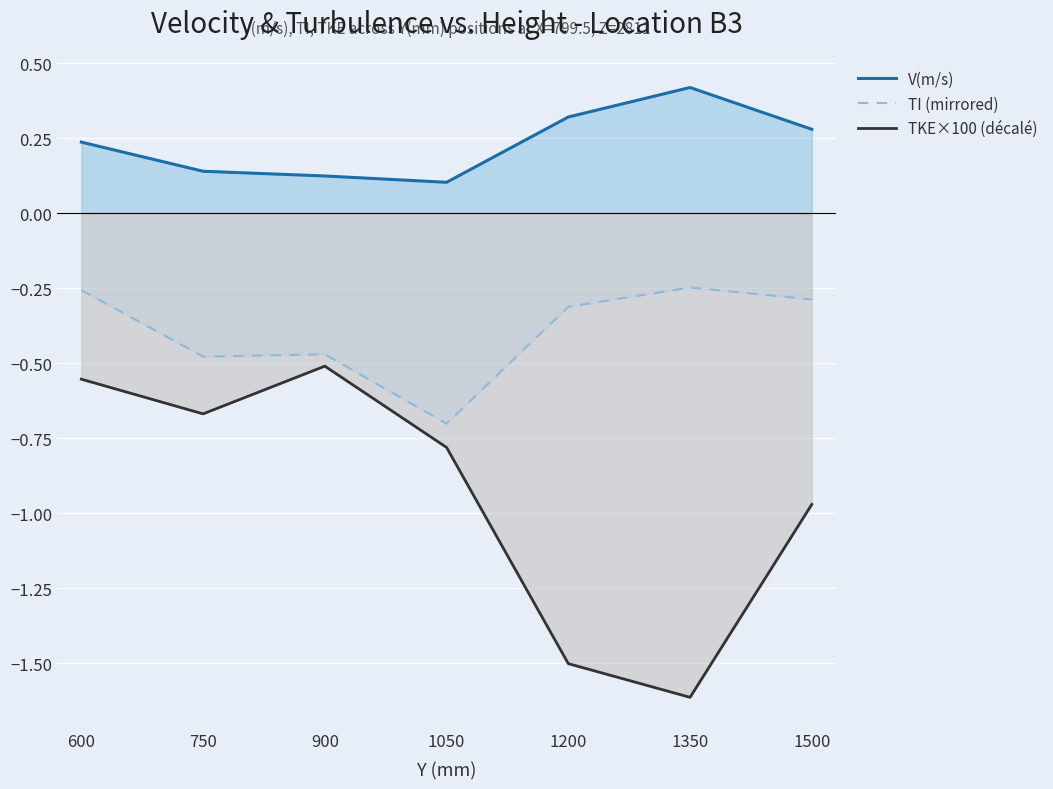

Rank the series at 1500 from highest to lowest value.

V(m/s), TI (mirrored), TKE×100 (décalé)